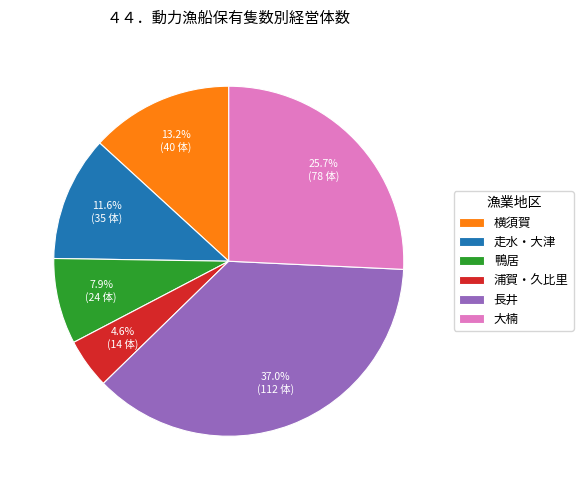

What percentage is the 浦賀・久比里 slice, to the nearest percent?

5%